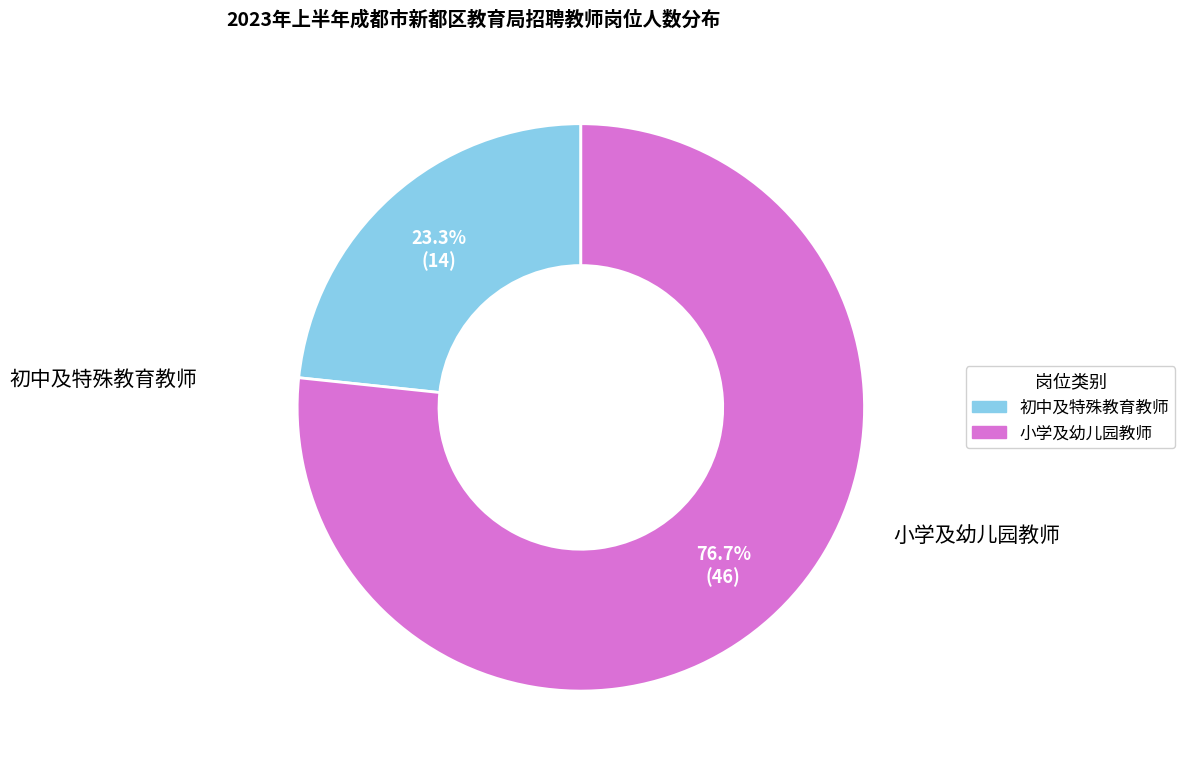

Is there a majority slice in this chart?

Yes